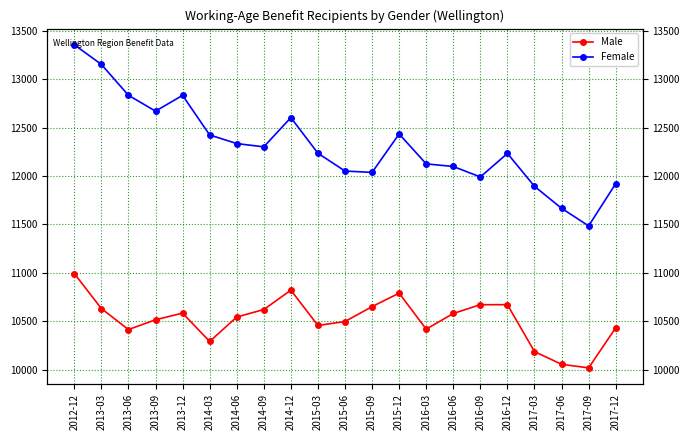

Which label corresponds to the smallest value in the chart?

2017-09